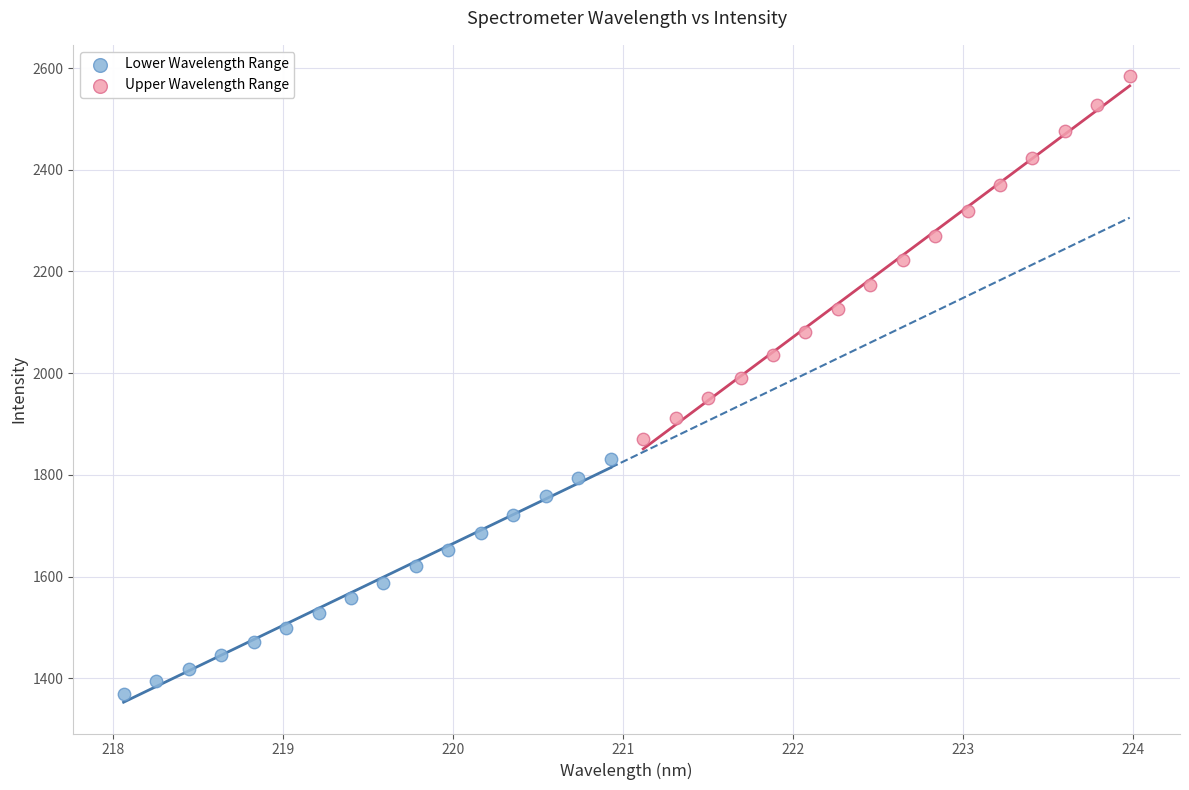

What are all the series names shown in the legend?

Lower Wavelength Range, Upper Wavelength Range